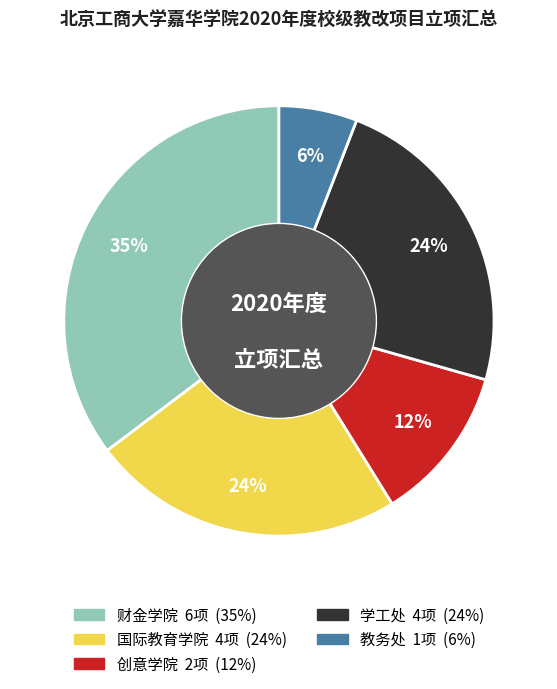

Combined, do 创意学院 and 国际教育学院 account for over 50%?

No